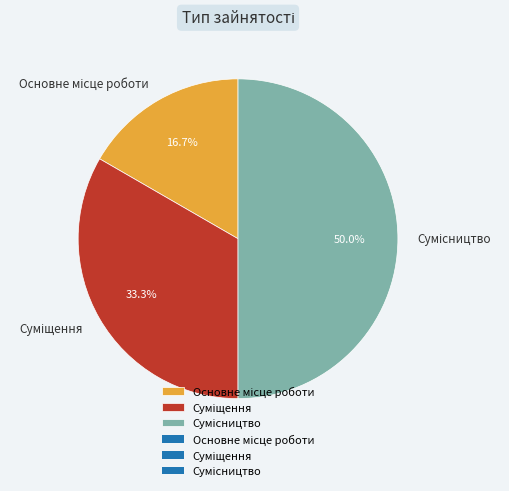

Which category has the smallest portion of the pie?

Основне місце роботи